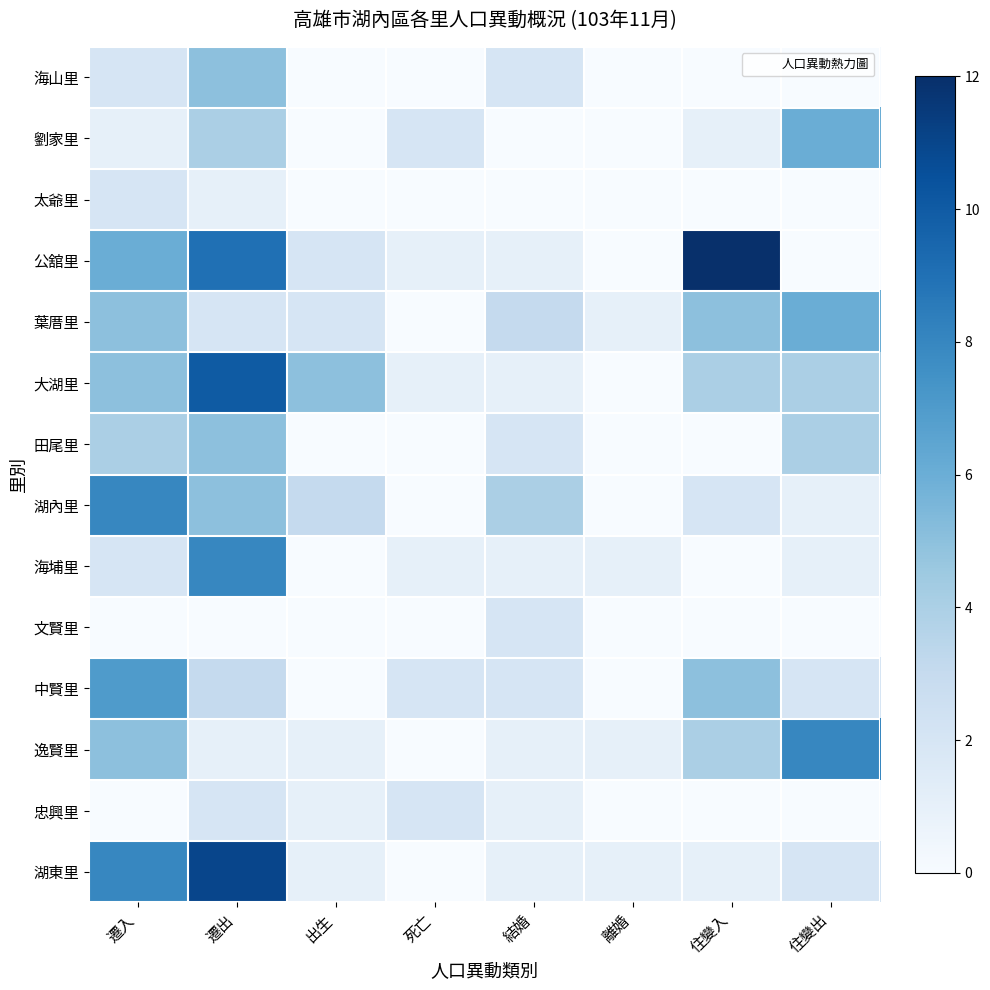

Between 遷入 and 住變入, which is larger?

遷入